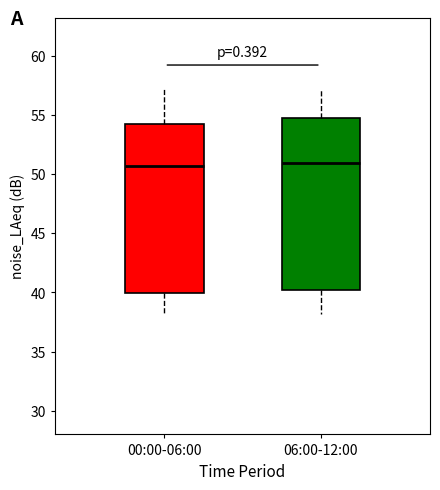

Reading left to right, read every box against the y-axis: the position of its median line, the range the box covers, and the ends of its whiskers. The values are not printed on the chart, so give them approximately, as read against the axis.

00:00-06:00: median 50.5, box 40.0 to 54.0, whiskers 38.0 to 57.0
06:00-12:00: median 51.0, box 40.0 to 54.5, whiskers 38.0 to 57.0